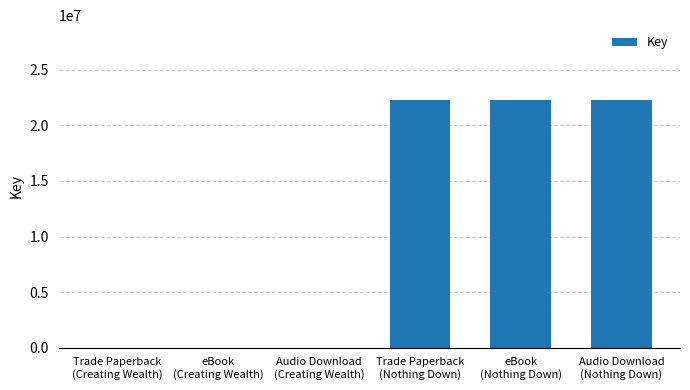

What is the greatest value displayed?

22327864